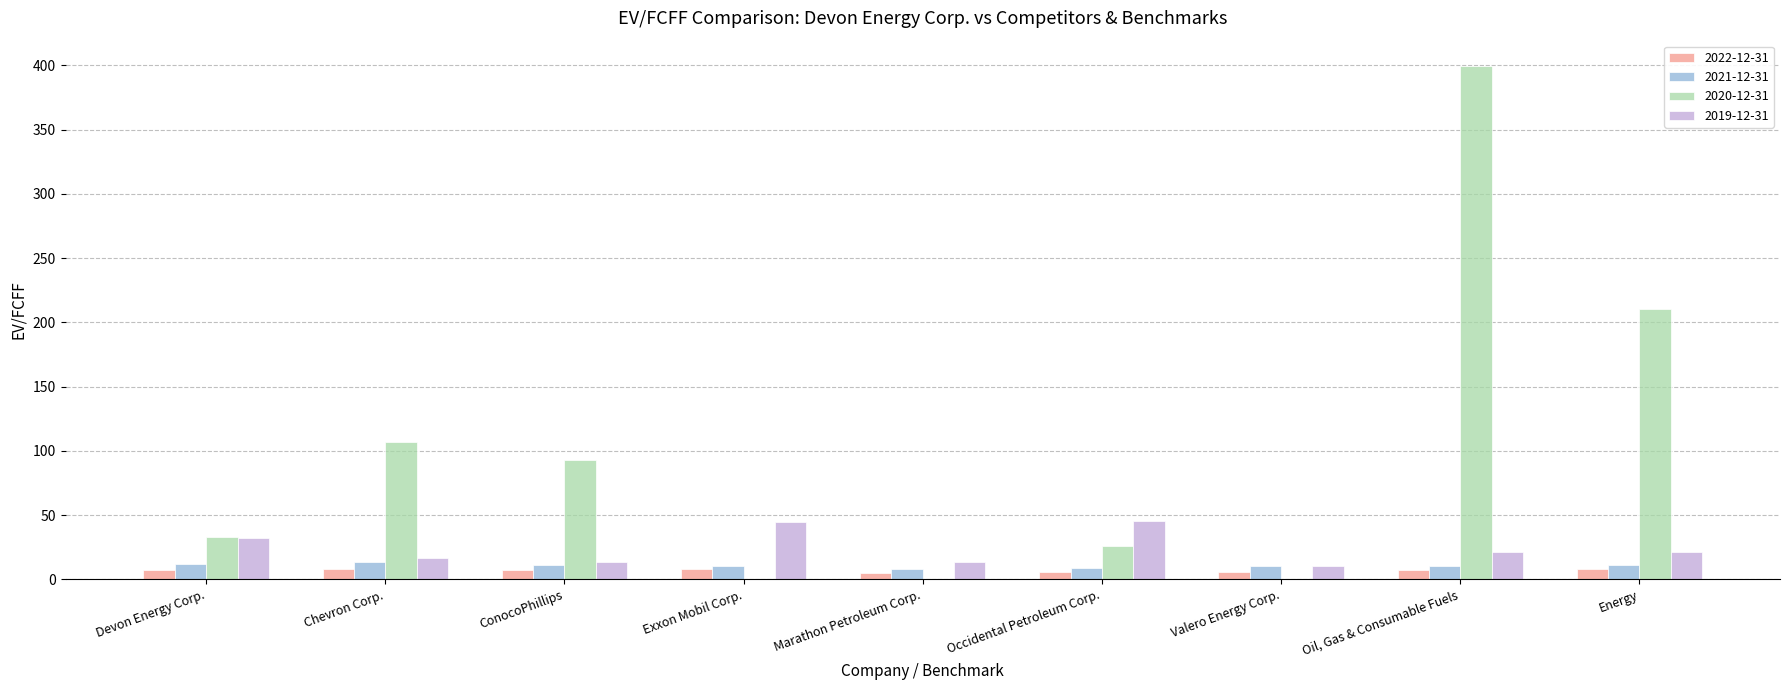

What is the spread (max minus min) of values at Energy?

202.6